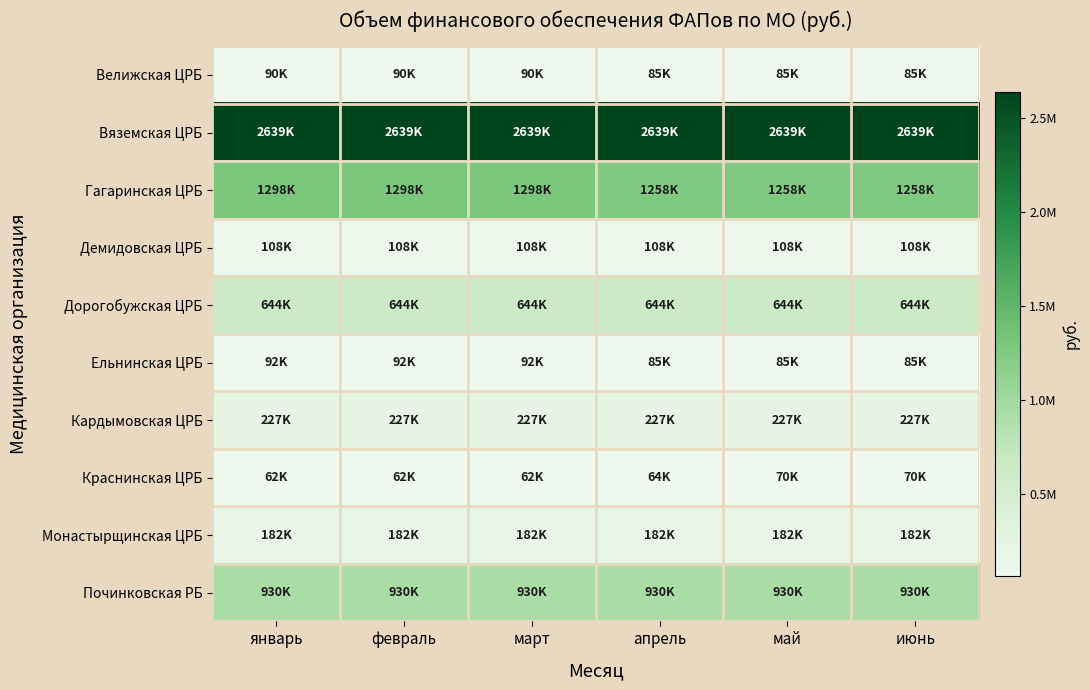

At how many categories does at least one series exceed 1440813?

6